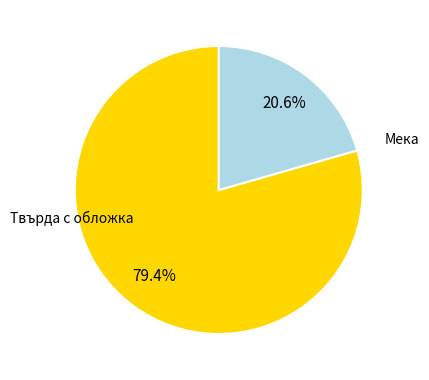

Does any single category account for the majority?

Yes